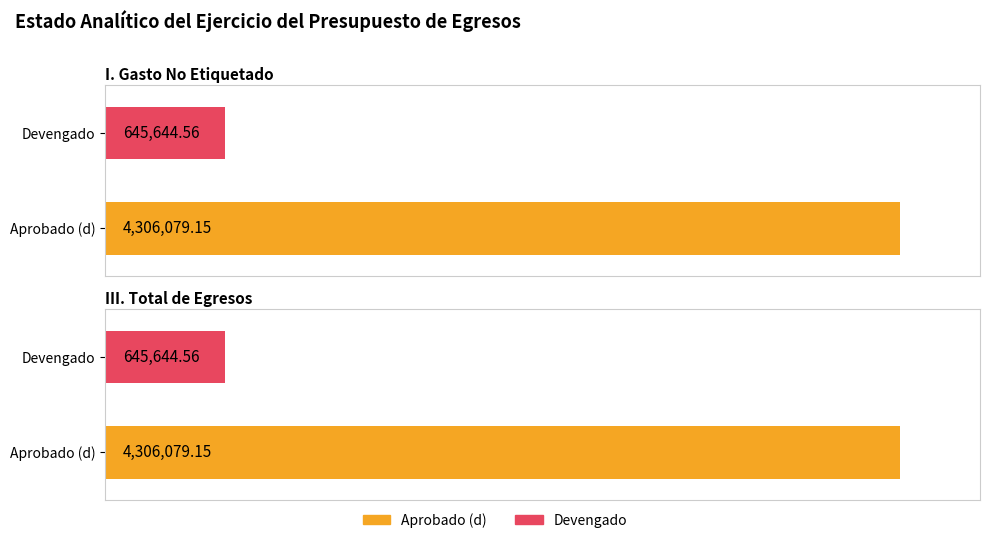

What is the label of the 3rd bar from the right?

I. Gasto No Etiquetado